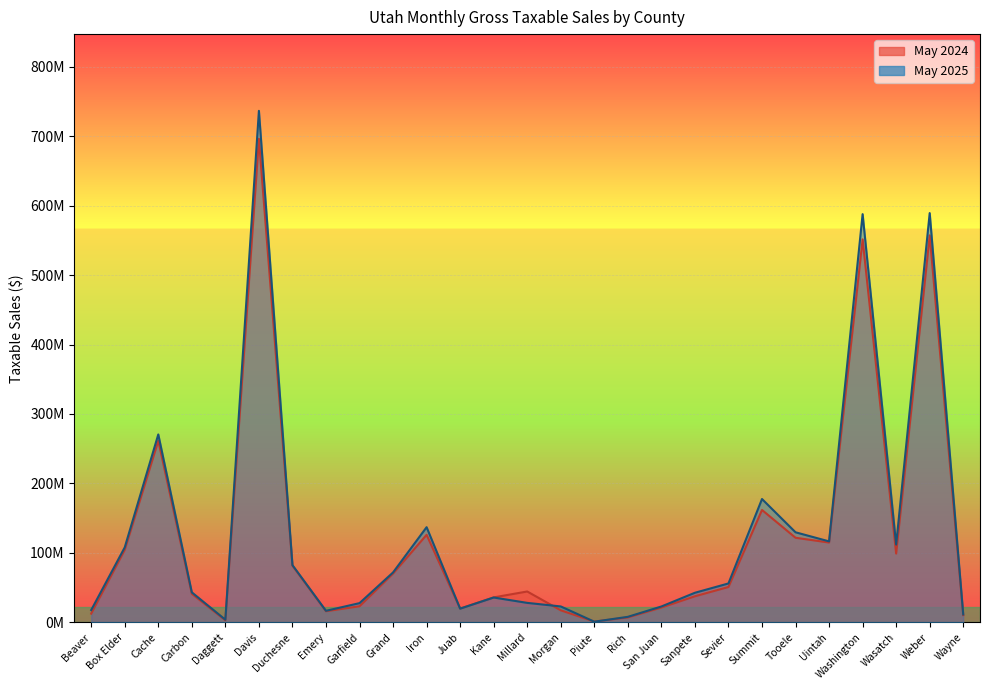

The May 2024 series shows 60864077 at Carbon. True or false?

False